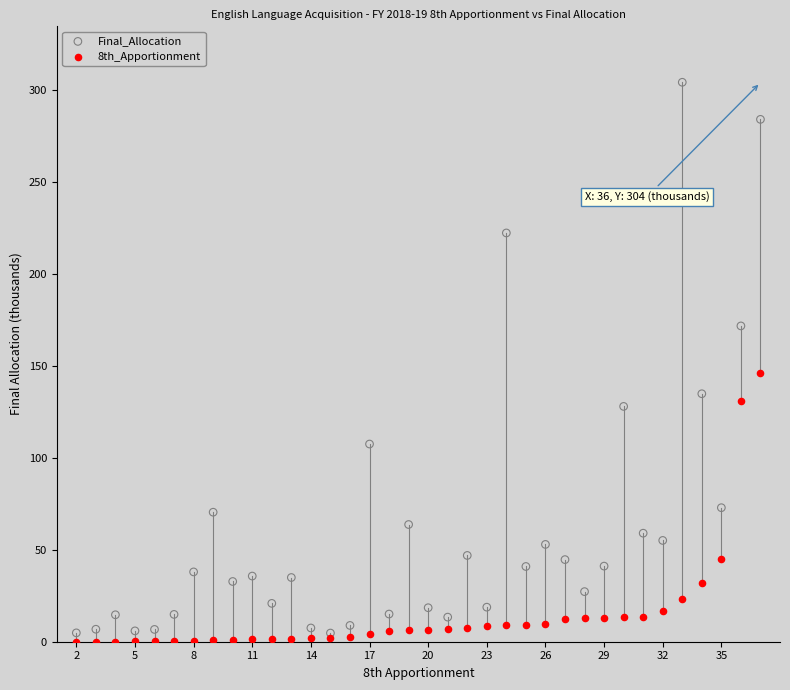

Which series has the widest spread of Y values?

Final_Allocation